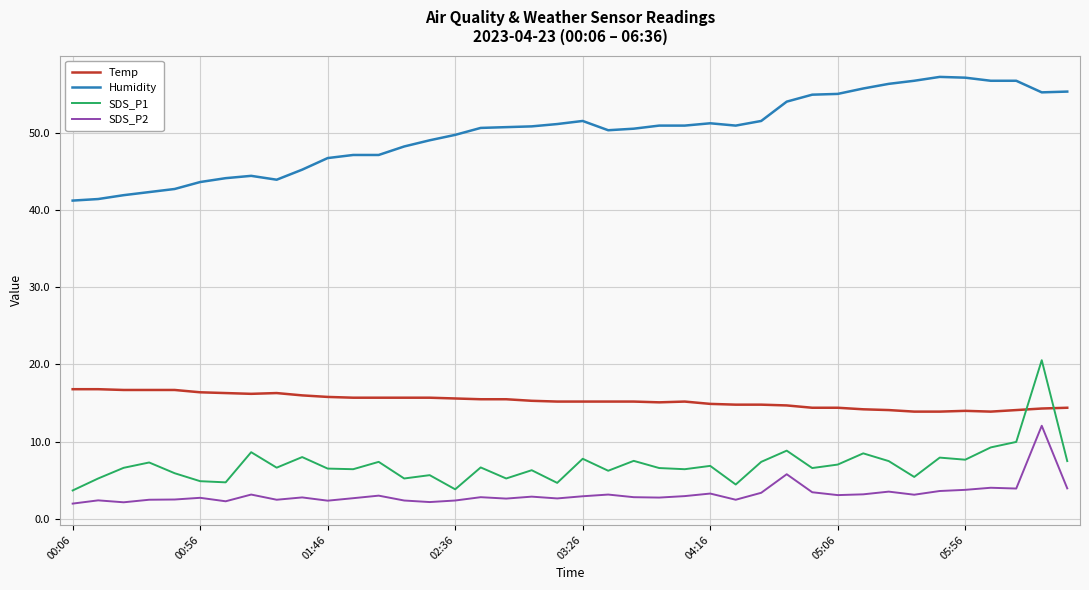

Which series has the largest total across all categories?

Humidity